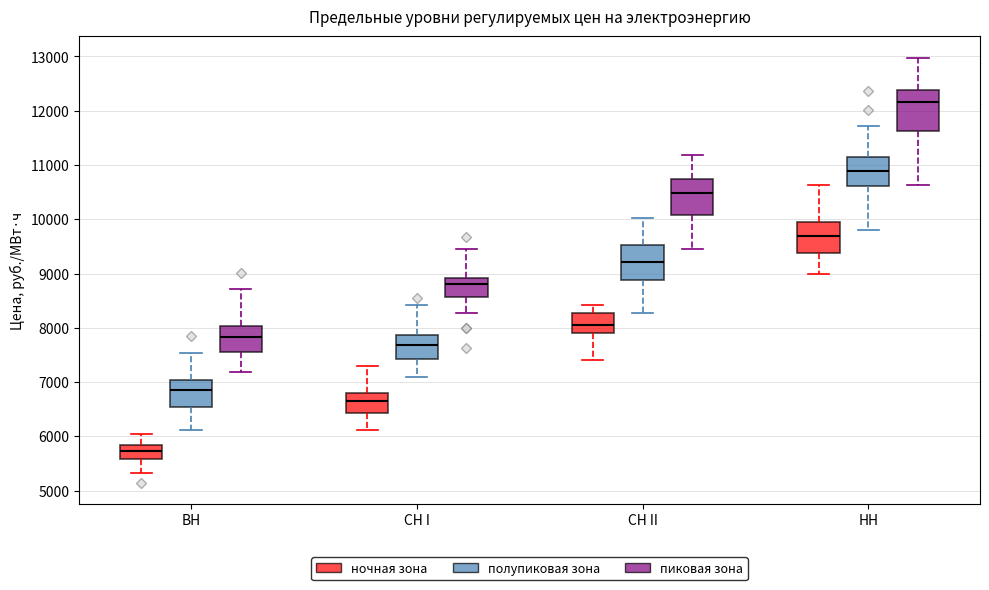

Where does the median line of the box for ВН (ночная зона) sit on the y-axis? The values are not printed on the chart, so give them approximately, as read against the axis.

5700